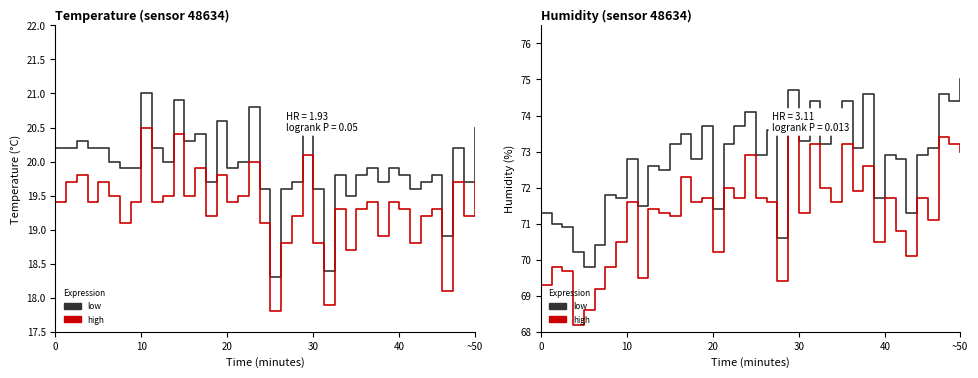

What is the label of the 8th point from the left?

7